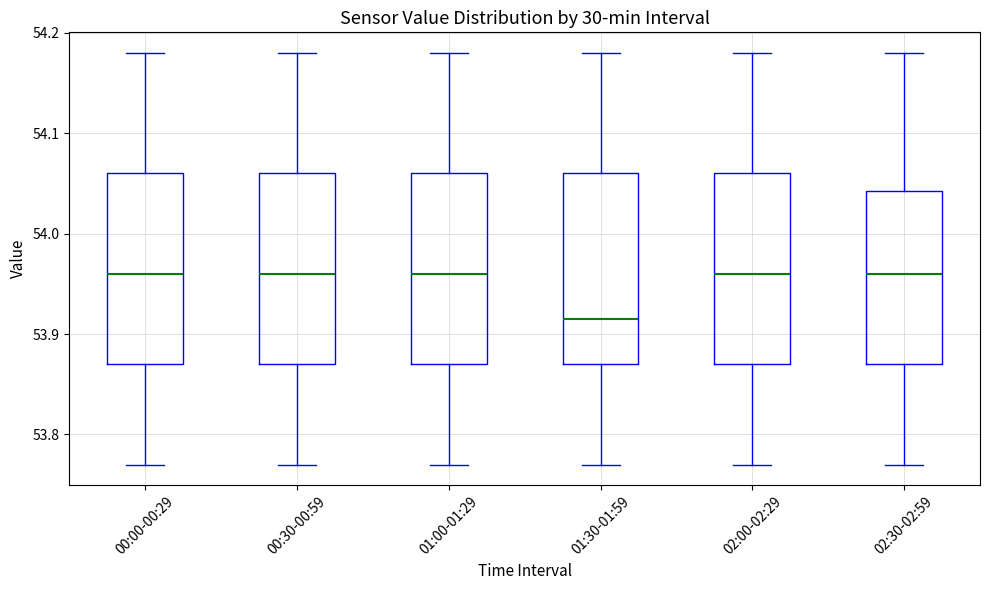

Where is the upper edge of the box for 01:00-01:29 on the y-axis? The values are not printed on the chart, so give them approximately, as read against the axis.

54.06